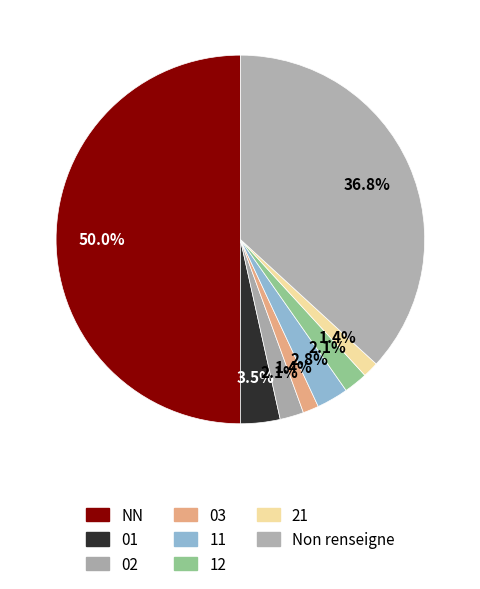

Between 03 and 12, which is larger?

12